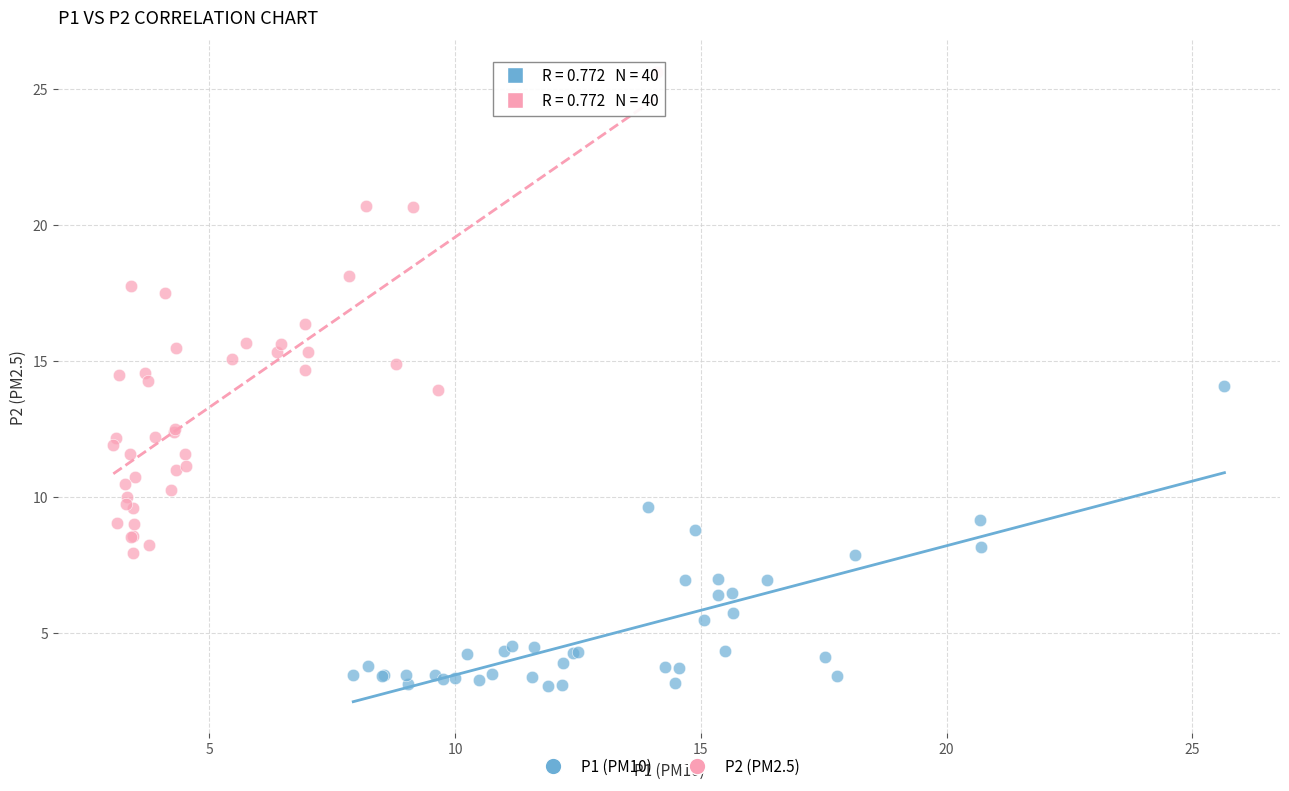

Which series has the widest spread of Y values?

P2 (PM2.5)